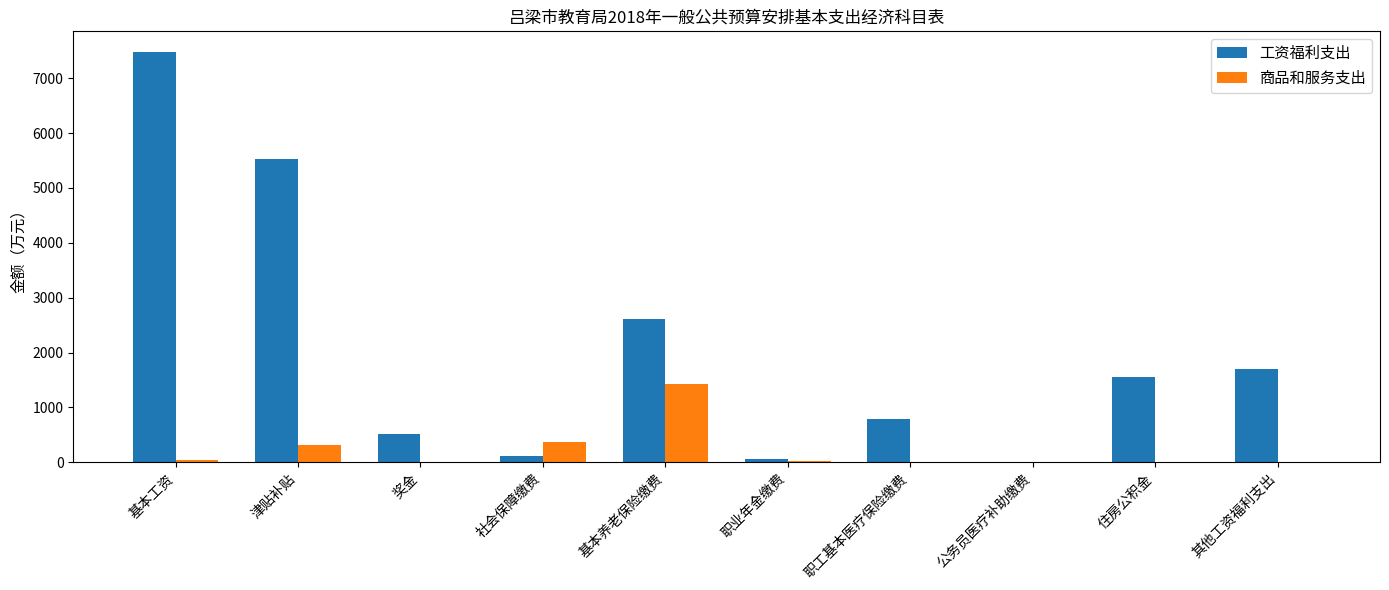

Where is 工资福利支出 nearest to the value 3743?

基本养老保险缴费